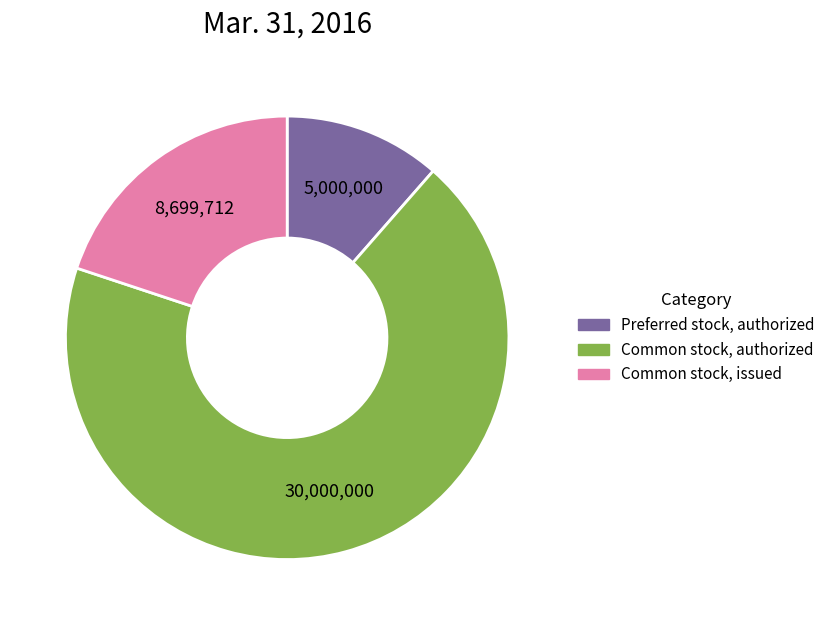

Count the number of slices in the pie.

3